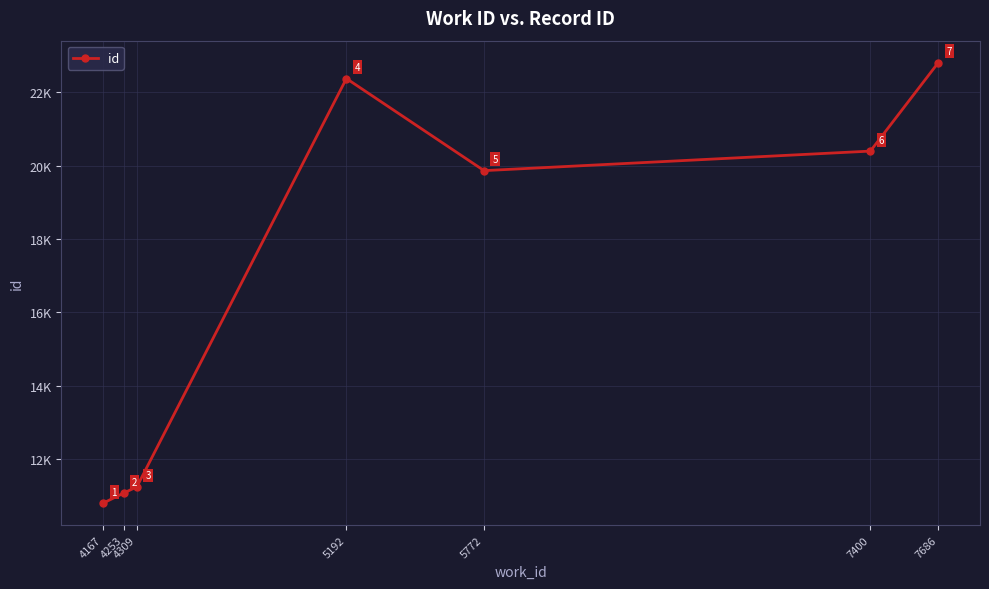

Does the chart have visible grid lines?

Yes